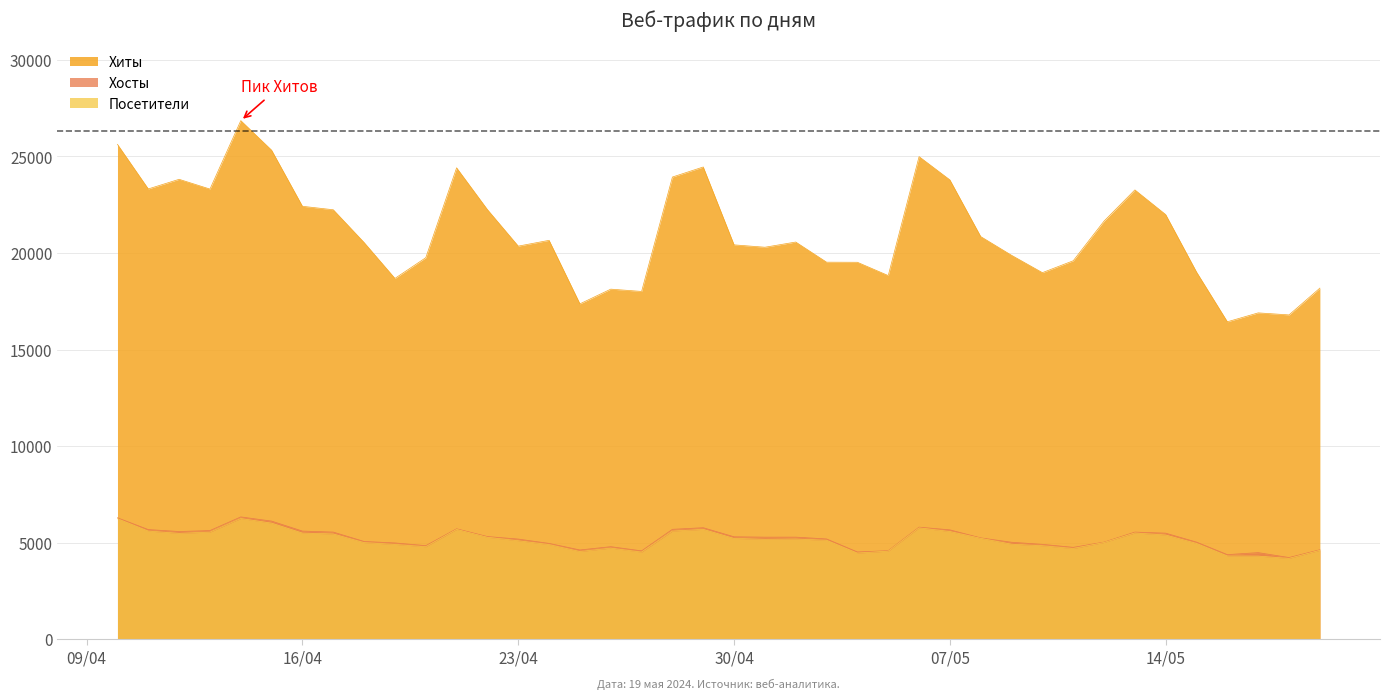

True or false: Хиты and Посетители cross at least once.

False